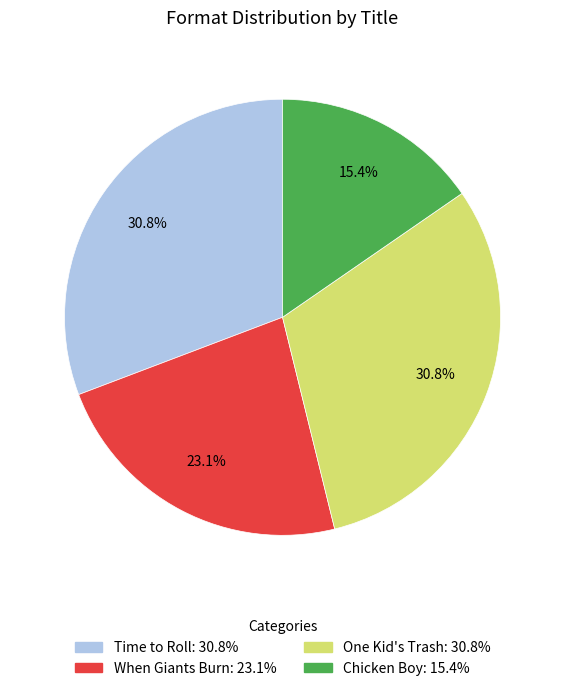

Approximately how many times larger is the value at Time to Roll compared to Chicken Boy?

2.0